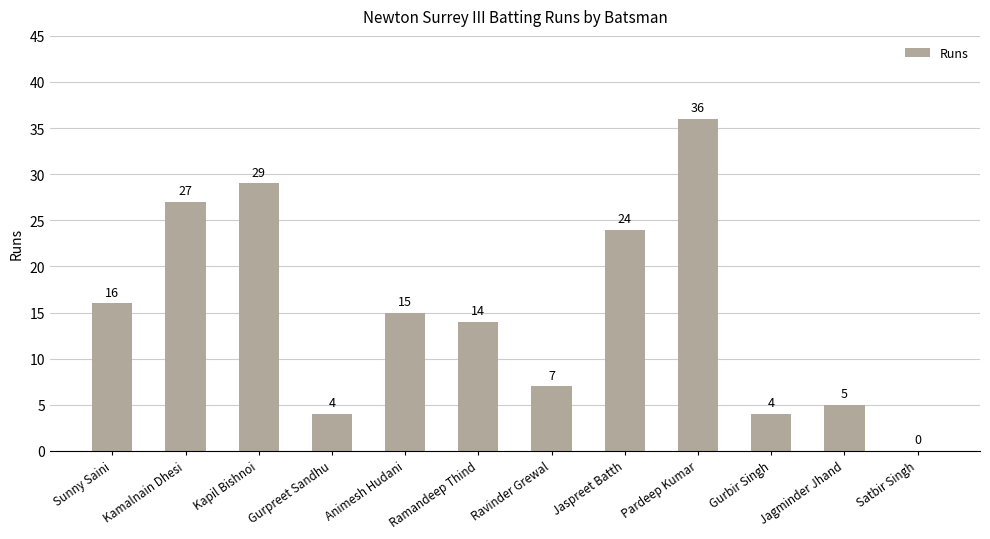

At which label is the value closest to 18?

Sunny Saini